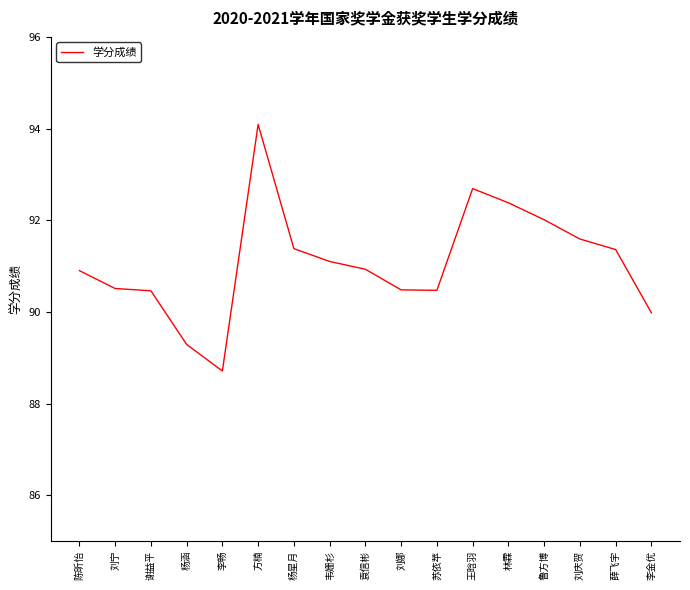

What position from the left is 李畅?

5